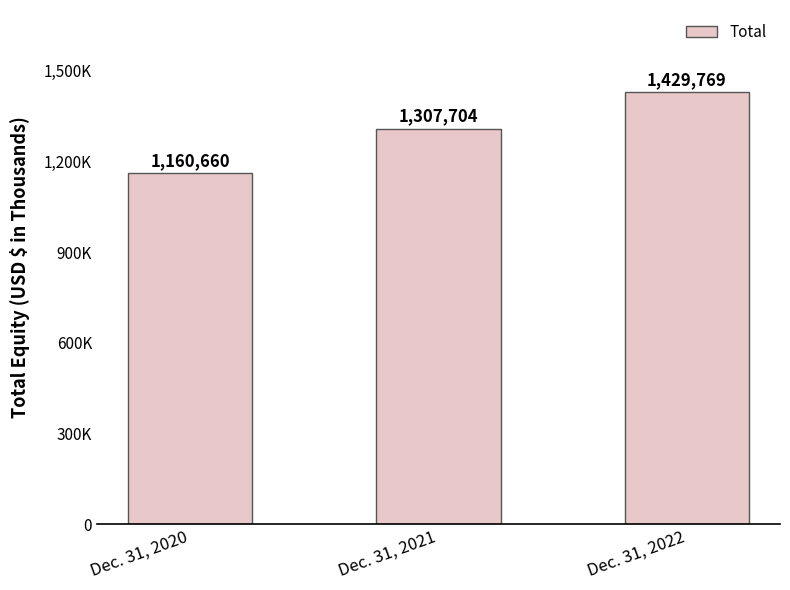

How many bars are there in total?

3